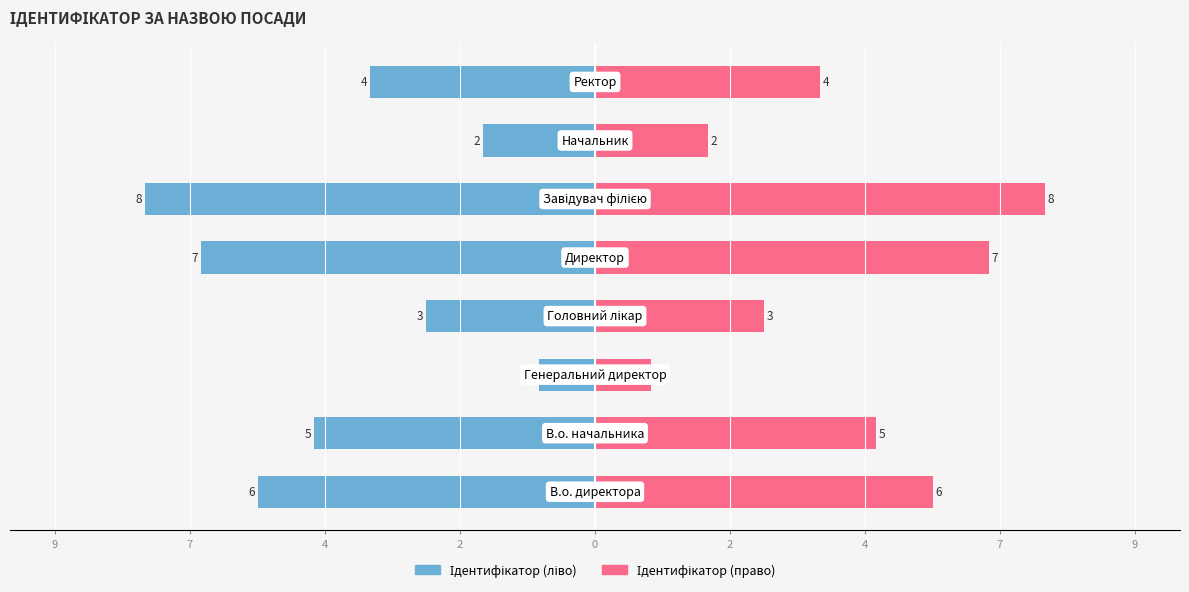

How many Ідентифікатор (ліво) values are between -60000 and -20000?

5